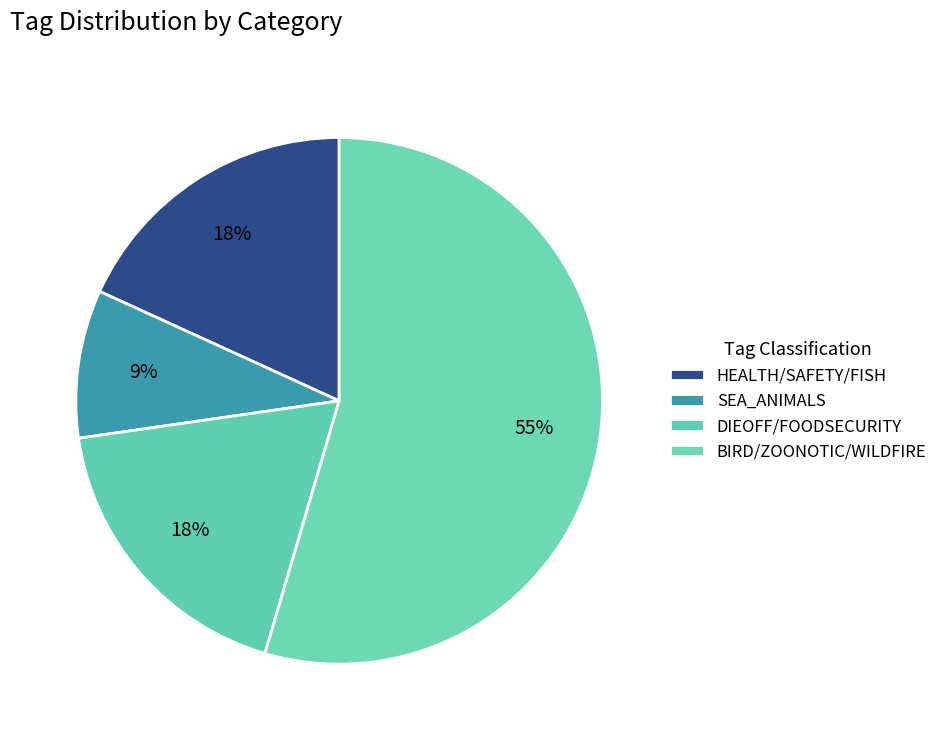

How many segments does this pie chart have?

4